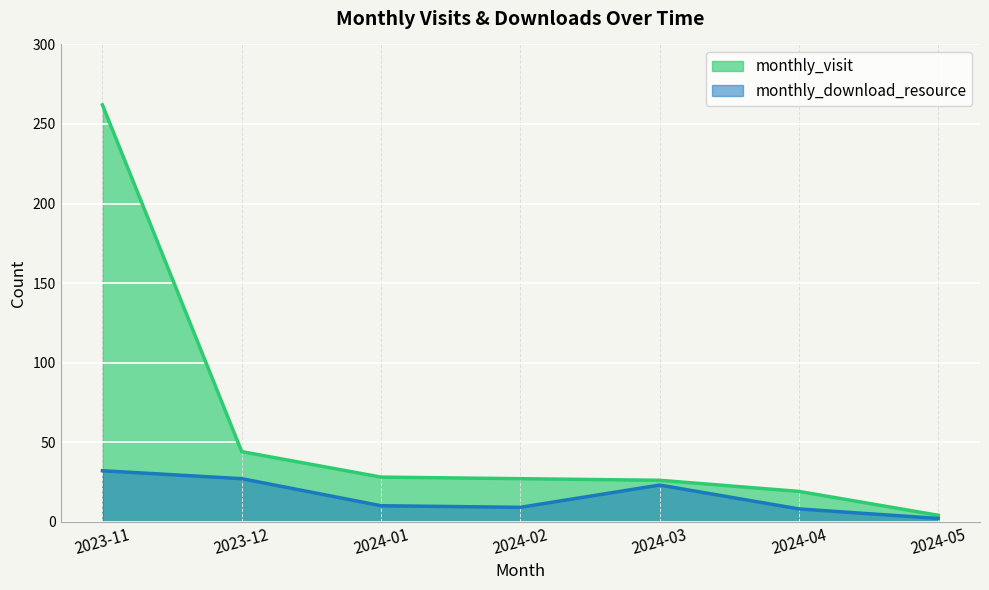

Is the value of monthly_download_resource at 2024-02 greater than the value of monthly_visit at 2023-11?

No